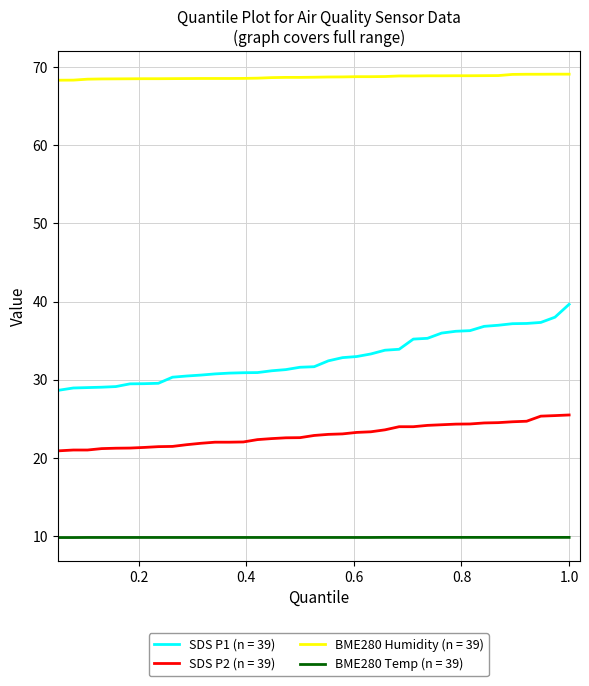

What is the maximum value for SDS P2 (n = 39)?

25.5